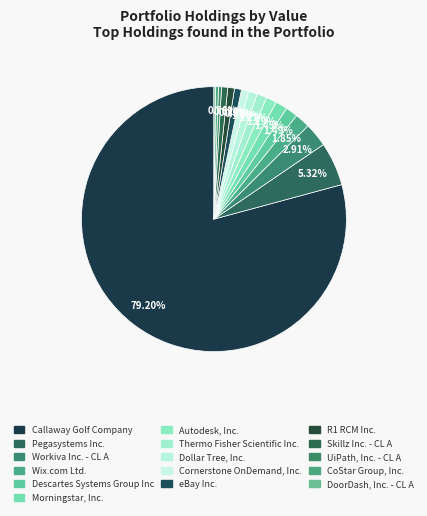

Which category has the smallest portion of the pie?

DoorDash, Inc. - CL A